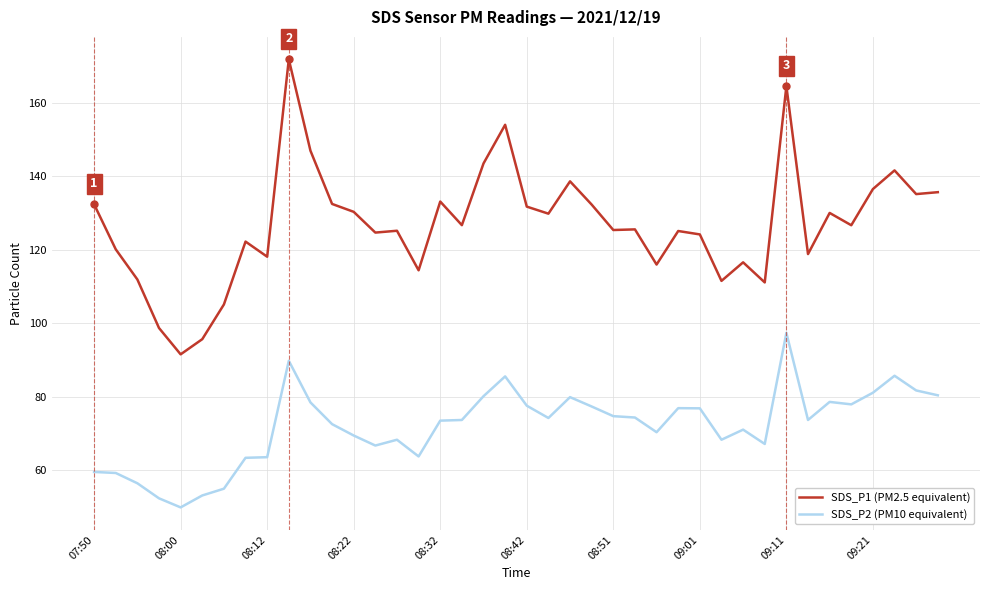

What is the lowest value of the SDS_P2 (PM10 equivalent) series?

49.9